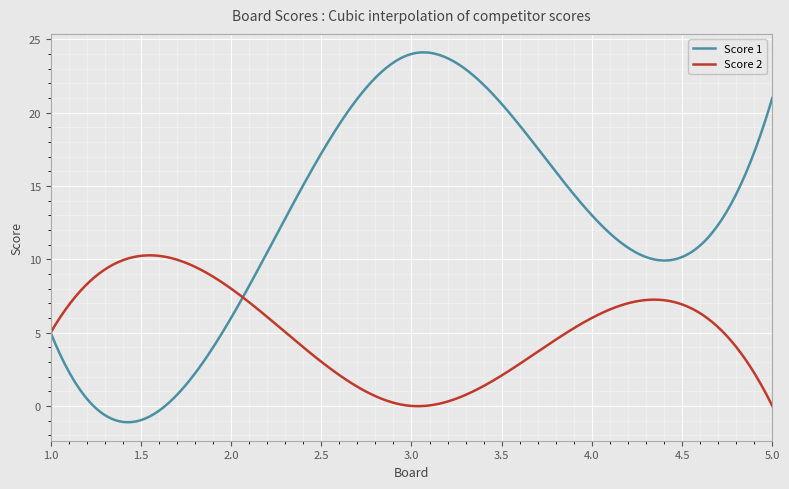

Which series has the largest total across all categories?

Score 1